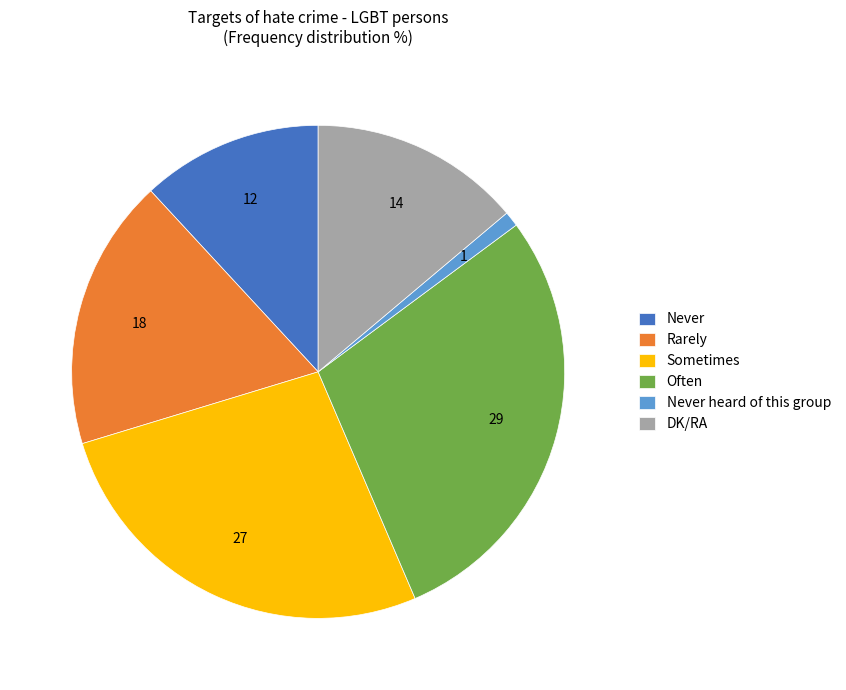

Is the sum of Rarely and Never greater than half?

No